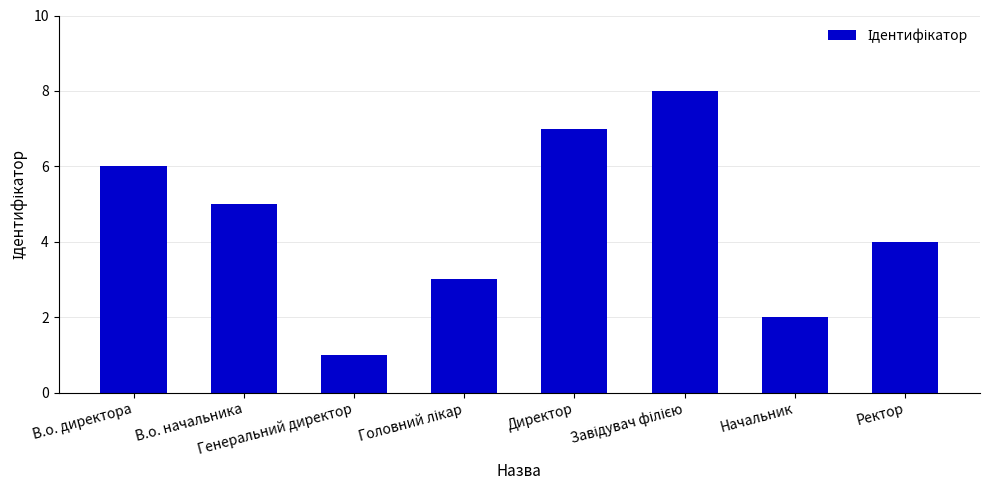

What is the difference between the maximum and minimum values?

7